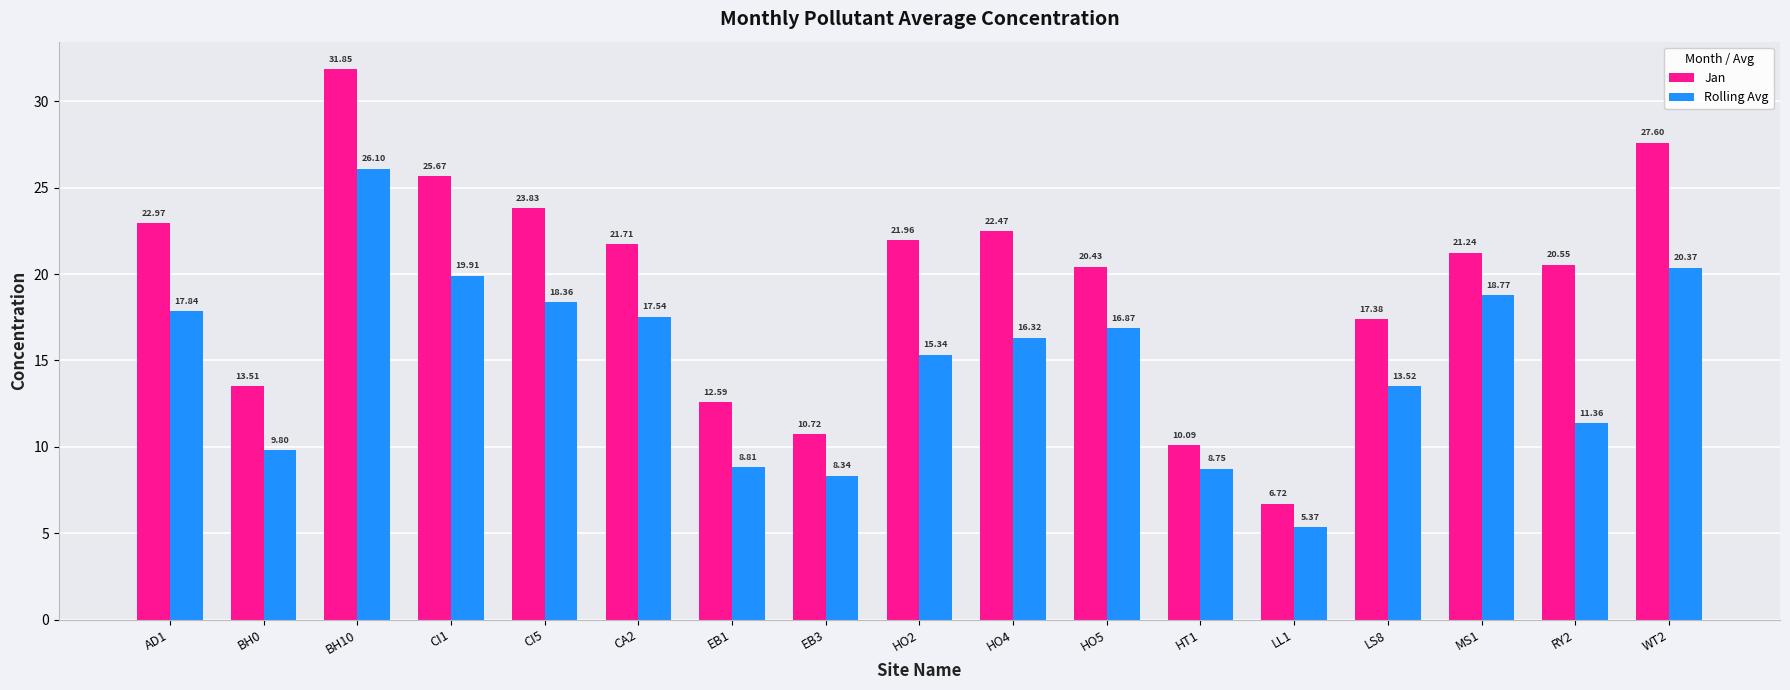

What is the value of the Jan bar at the 3rd from the left?

31.9